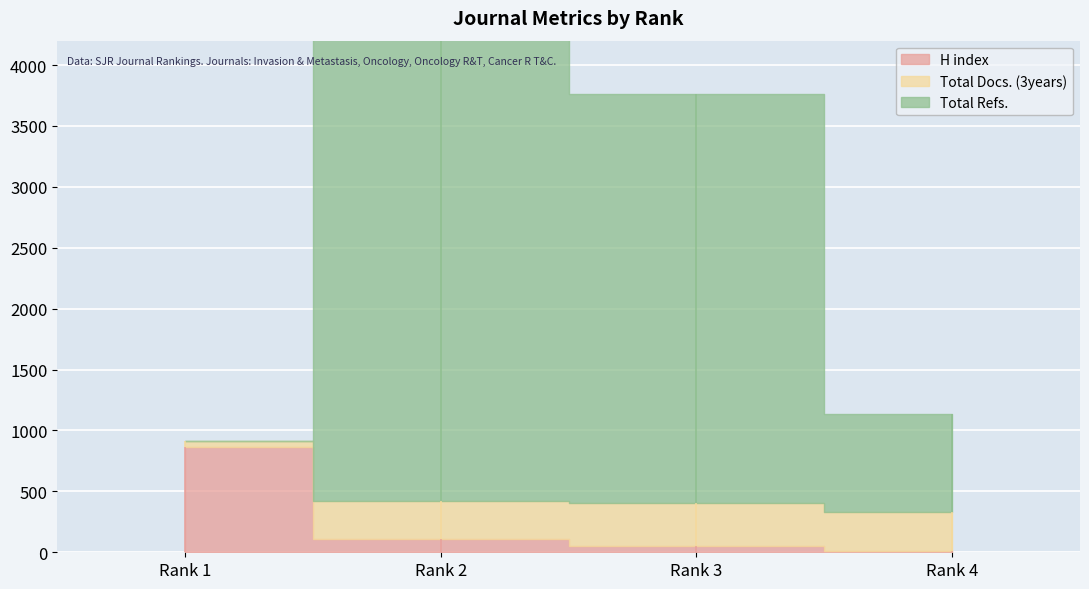

True or false: H index has more than 2 points higher than both neighbors.

False